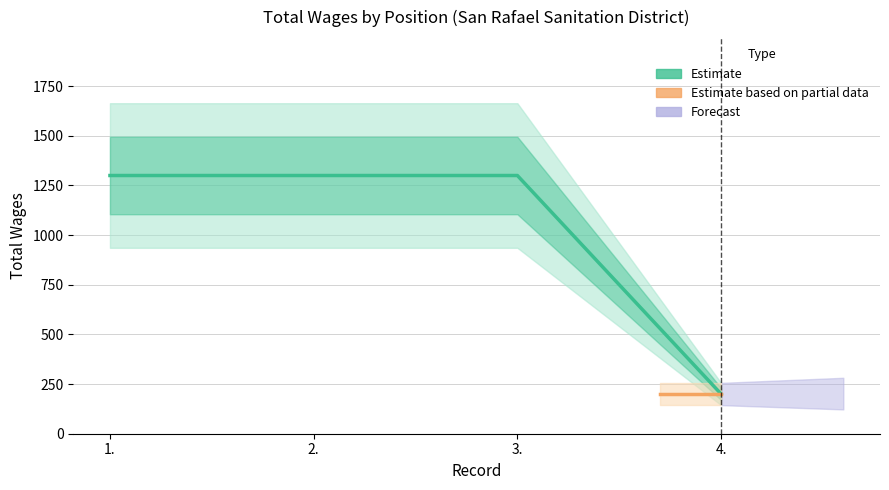

What position from the right is 4.?

1